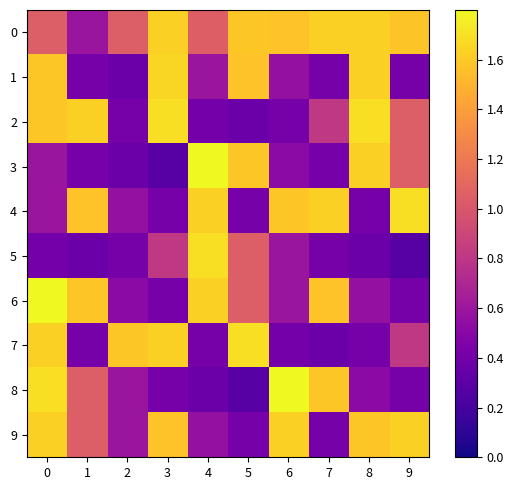

What is the minimum value shown in the chart?

0.3